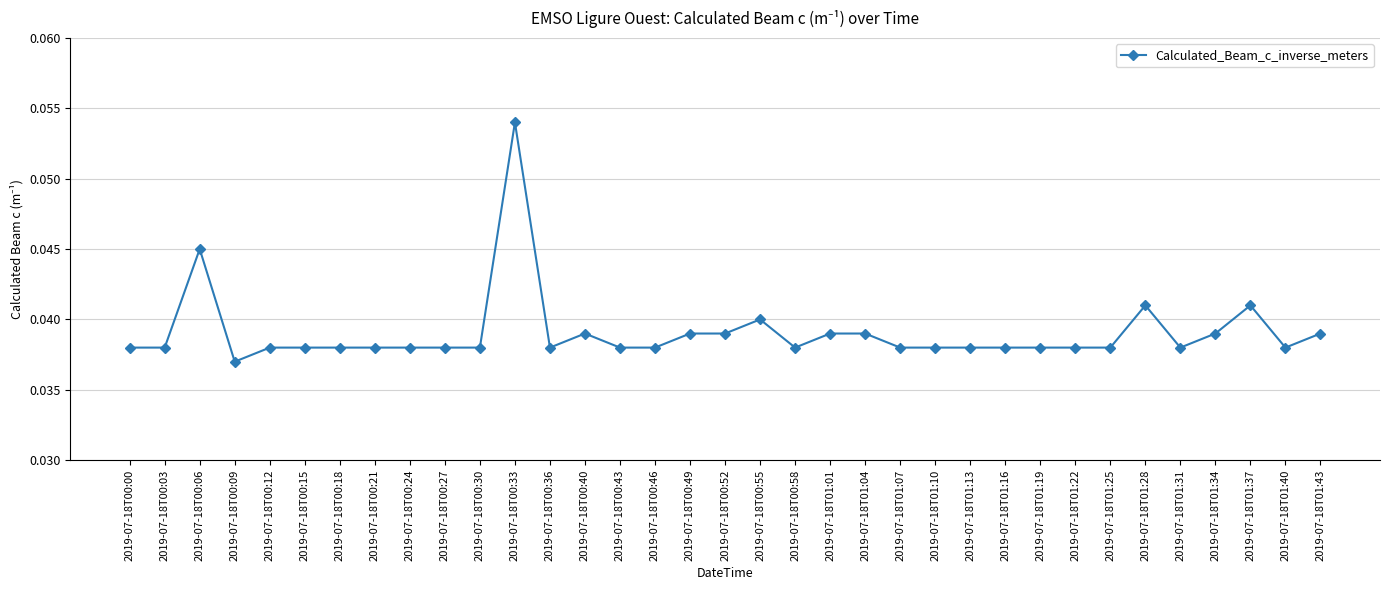

At which category does the data reach its first local peak?

2019-07-18T00:06